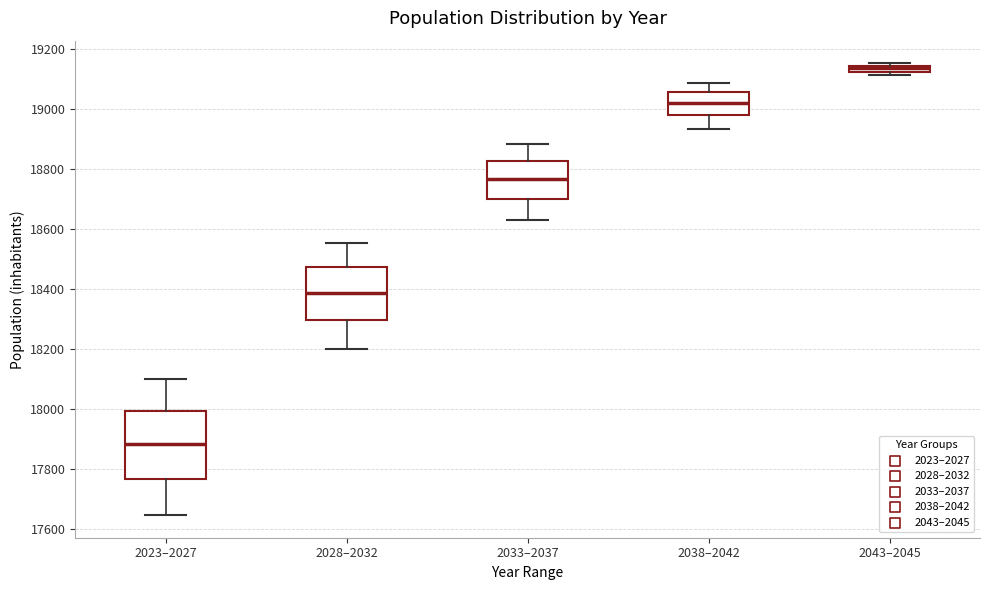

Comparing the boxes themselves (not the whiskers), which one is the tallest?

2023–2027